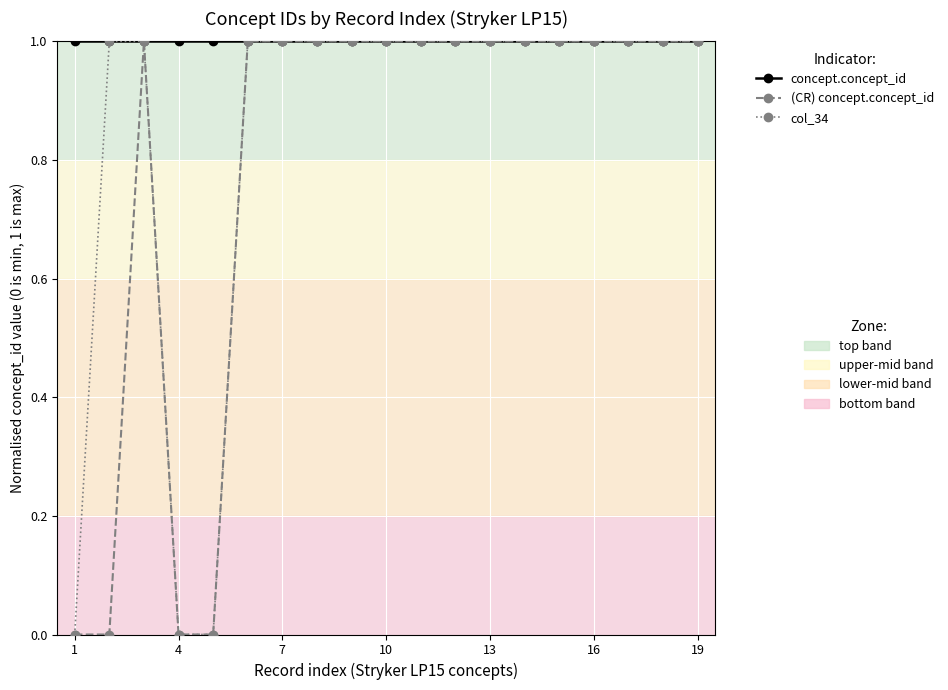

What is the greatest value displayed?

1.0